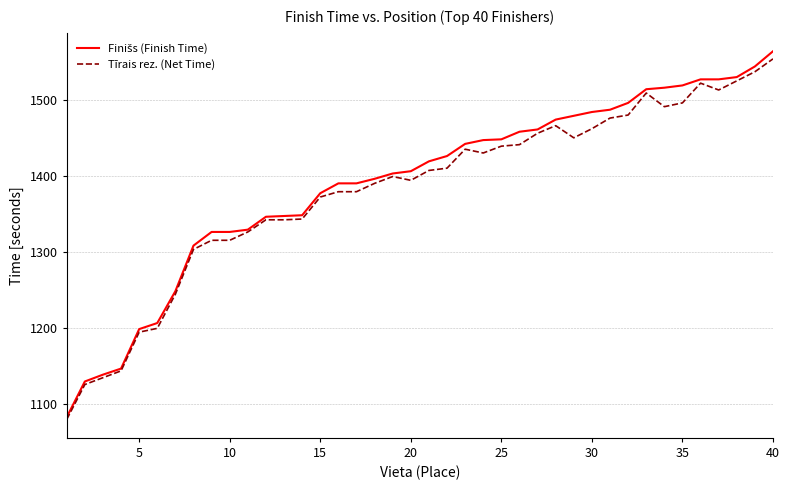

What is the smallest value displayed?

1079